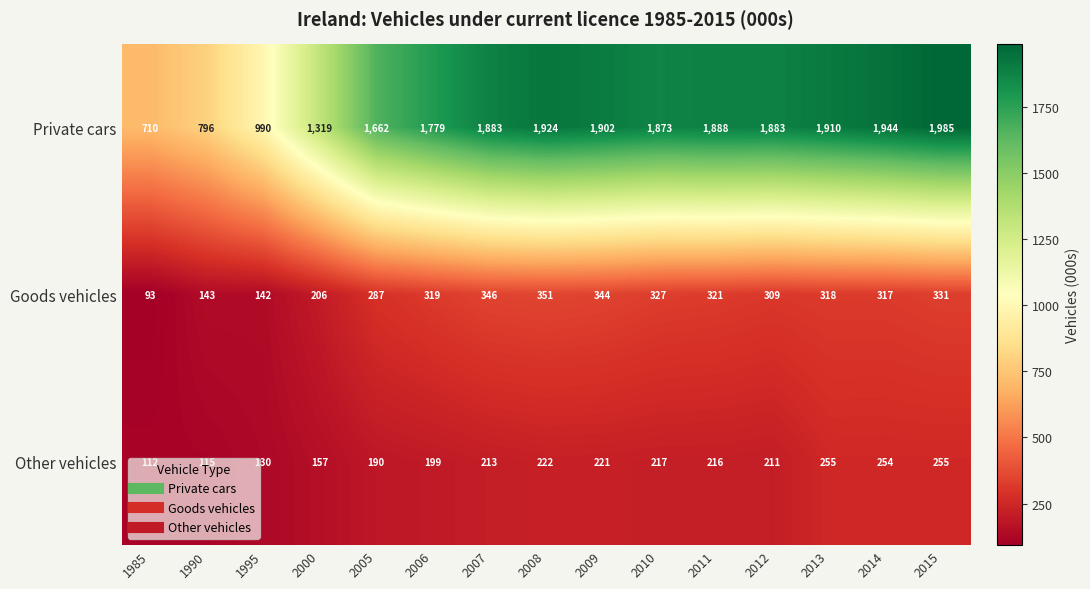

At which category does the chart reach its peak across all series?

2015